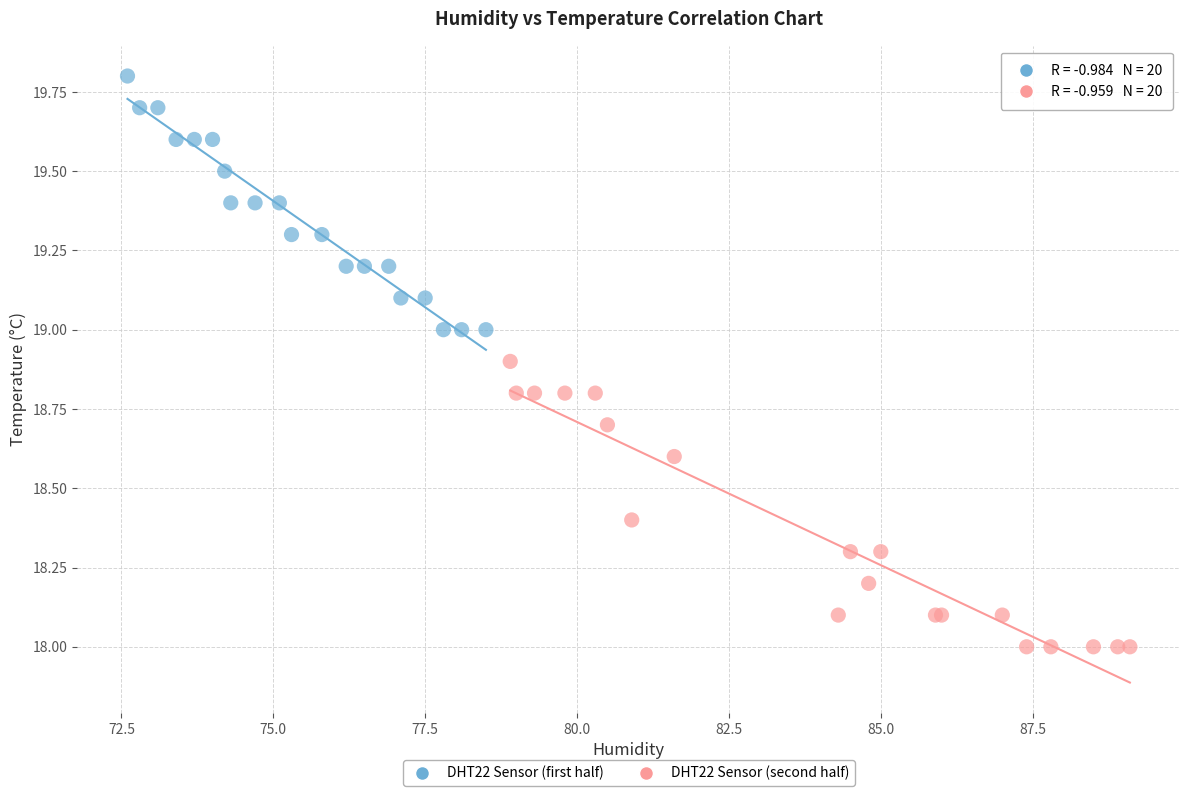

Which series reaches the maximum Y coordinate?

DHT22 Sensor (first half)